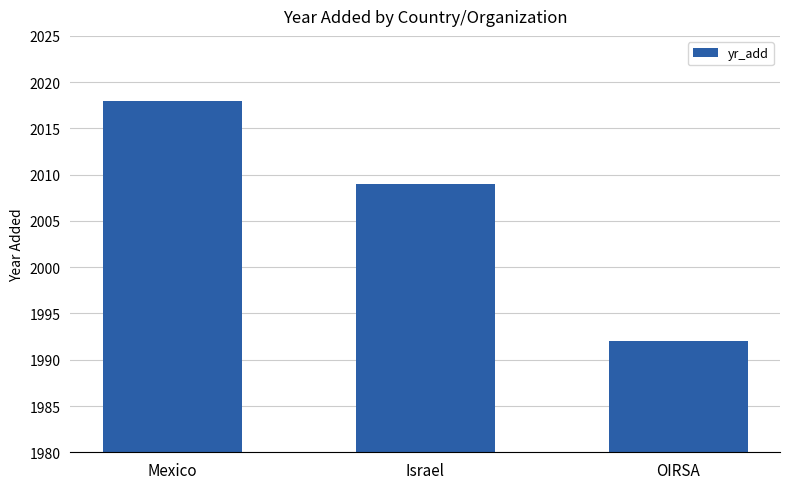

What value does the data have at OIRSA, to the nearest 10?

1990